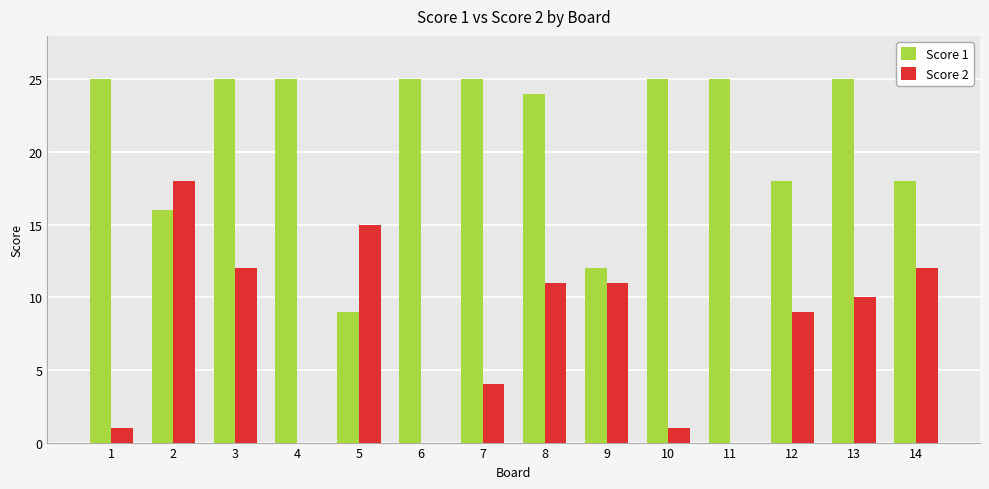

What are all the series names shown in the legend?

Score 1, Score 2